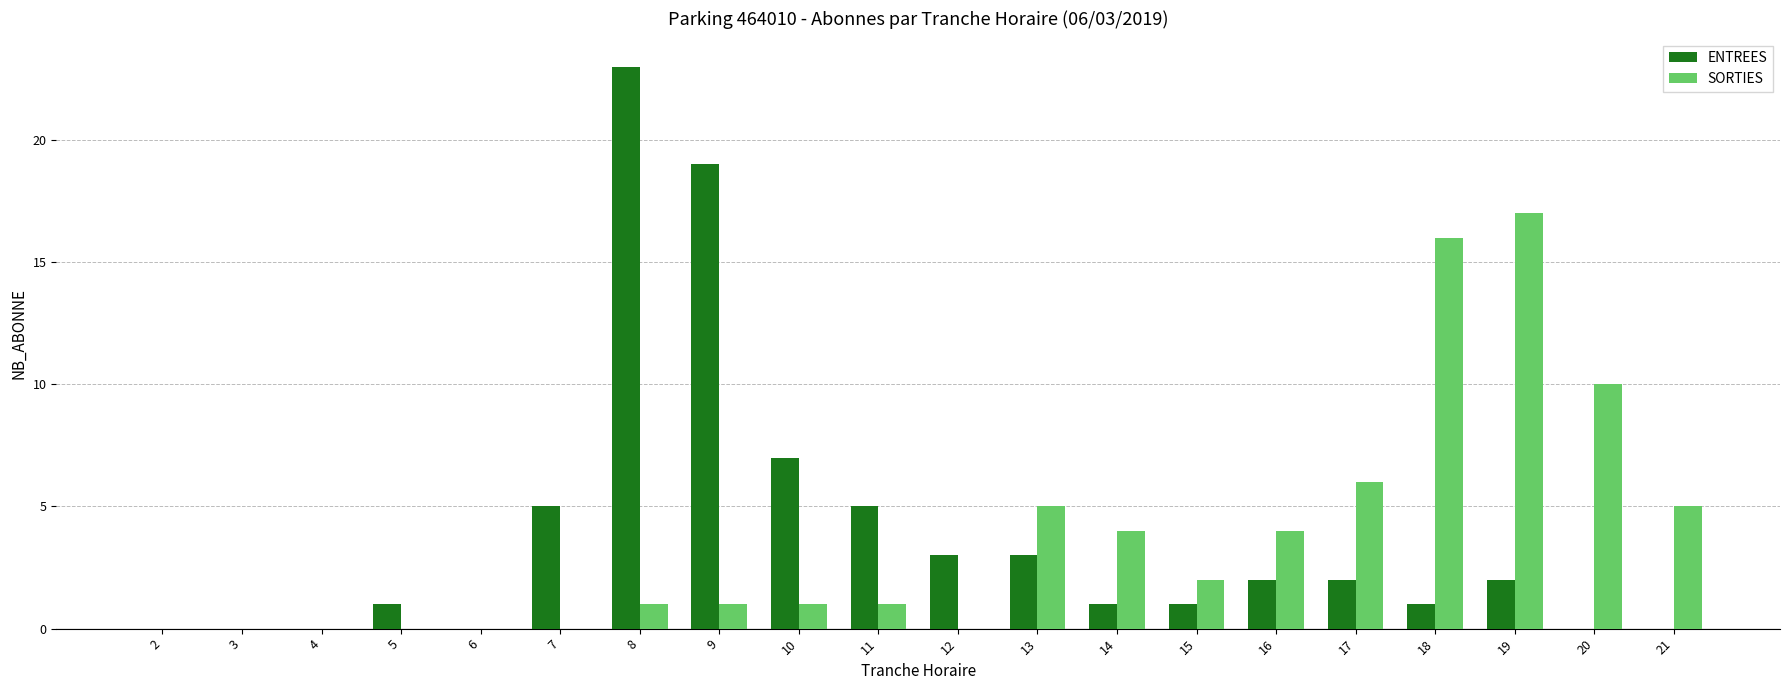

Reading left to right, what are all the values shown in this chart?

ENTREES: 0	0	0	1	0	5	23	19	7	5	3	3	1	1	2	2	1	2	0	0
SORTIES: 0	0	0	0	0	0	1	1	1	1	0	5	4	2	4	6	16	17	10	5